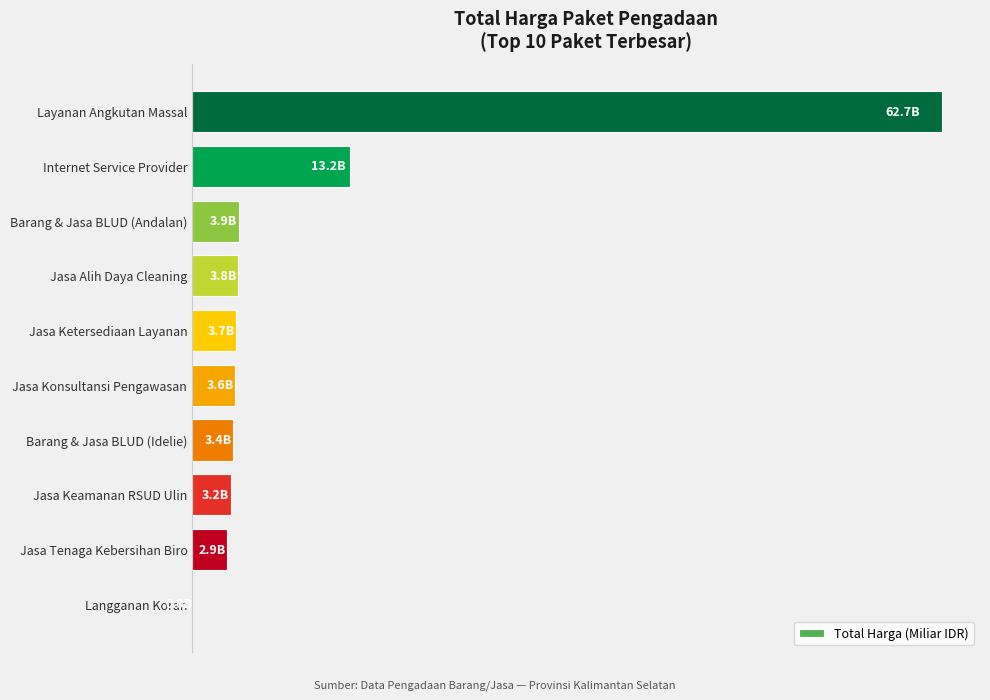

What is the sum of all values?

100407436800